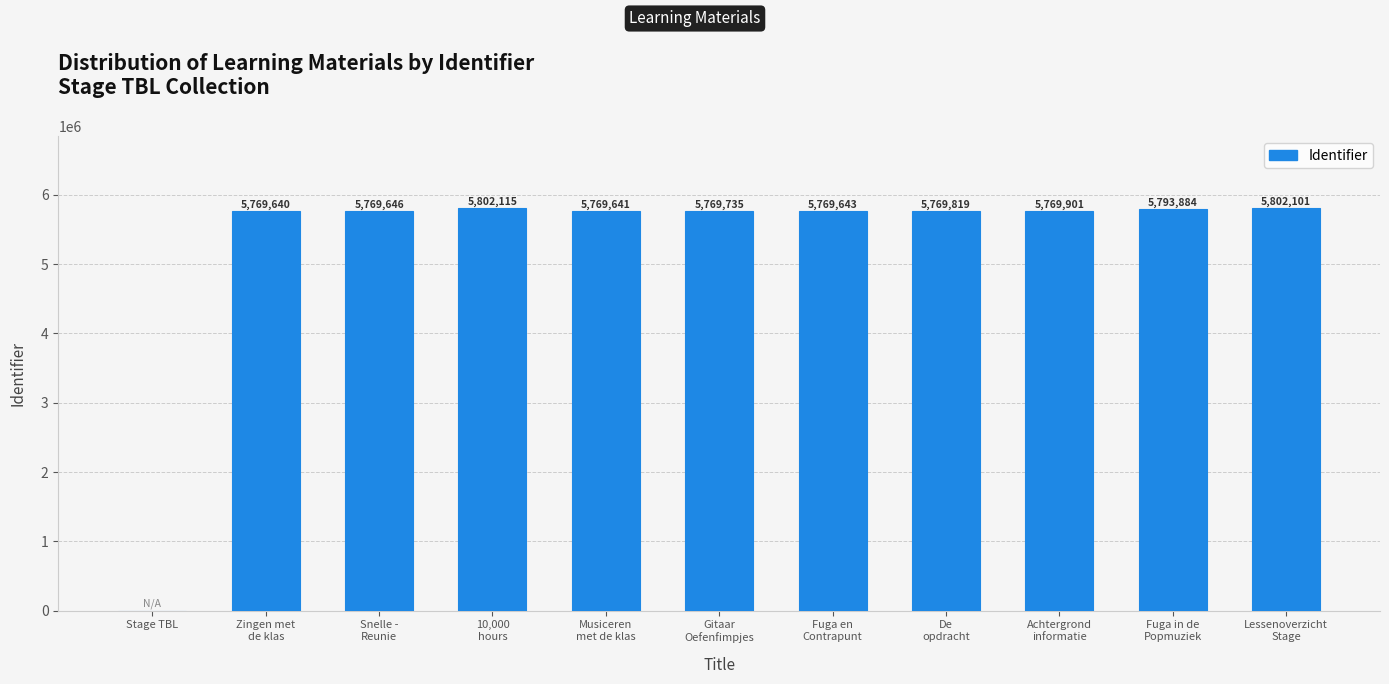

Between Fuga en
Contrapunt and Gitaar
Oefenfimpjes, which is larger?

Gitaar
Oefenfimpjes